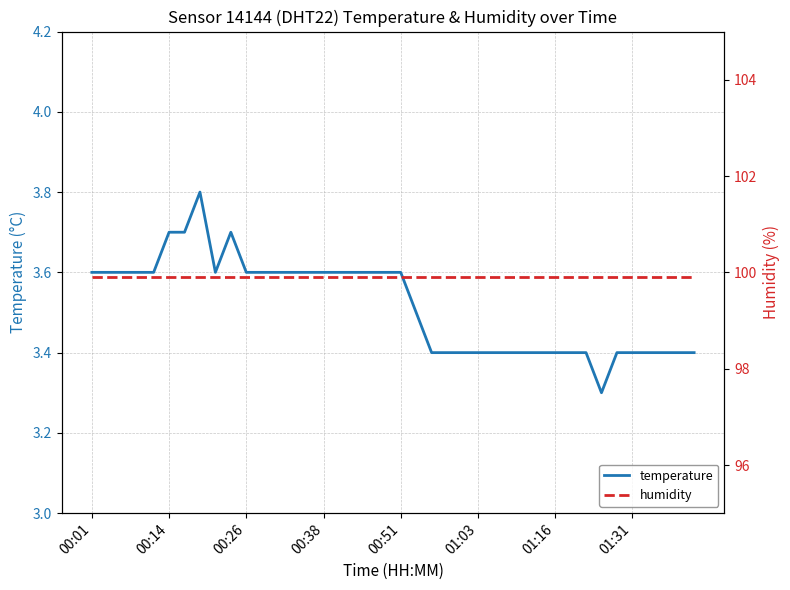

The temperature series shows 3.6 at 00:38. True or false?

True